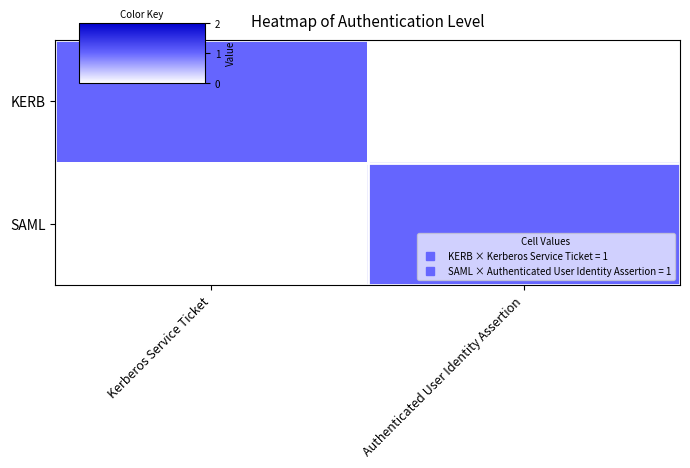

Count the number of categories in the chart.

2